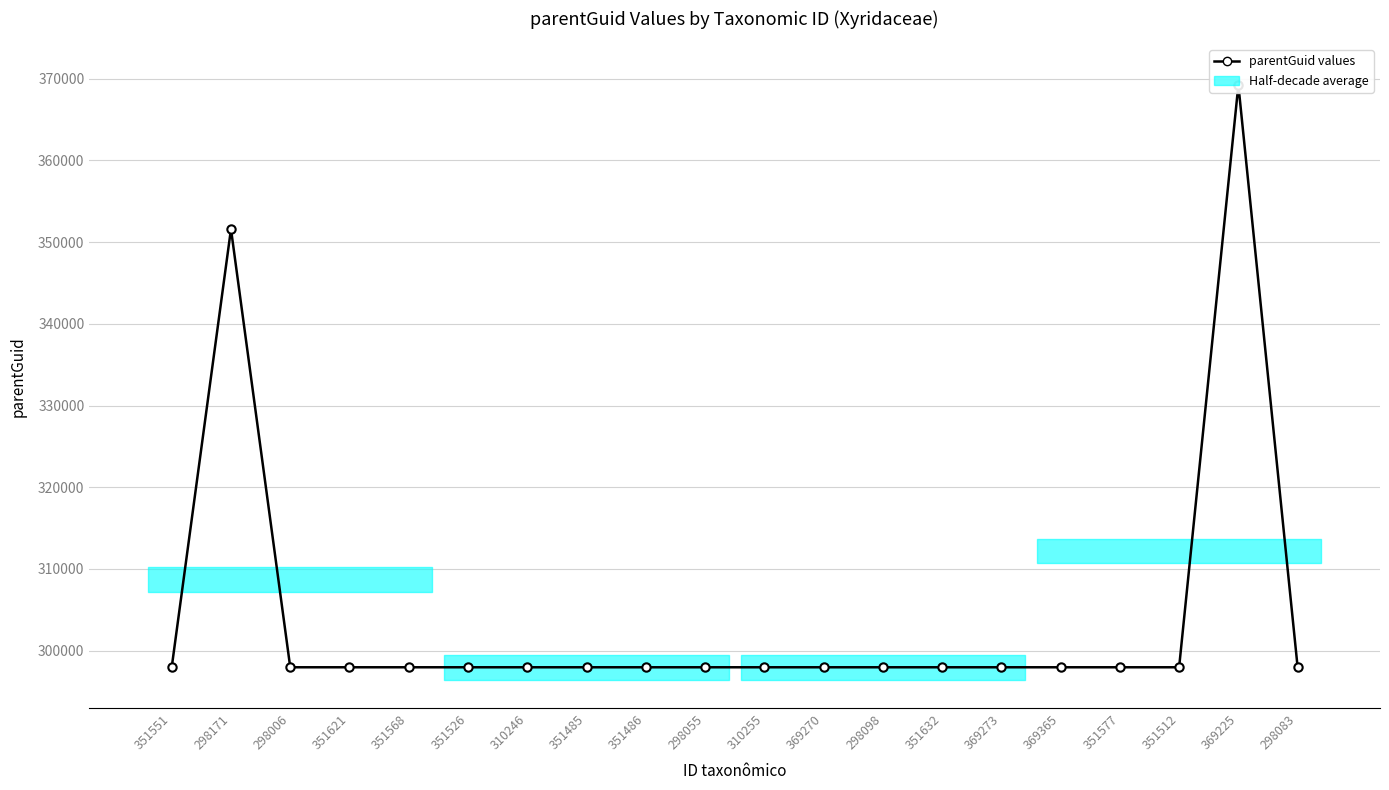

How many interior local peaks (higher than both neighbors) does the data have?

2